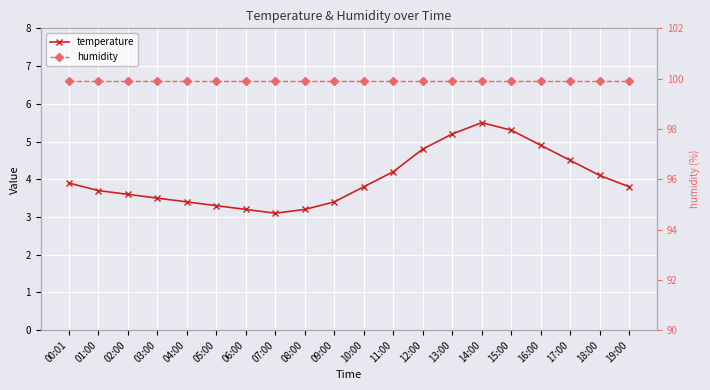

Reading left to right, what are all the values shown in this chart?

temperature: 3.9	3.7	3.6	3.5	3.4	3.3	3.2	3.1	3.2	3.4	3.8	4.2	4.8	5.2	5.5	5.3	4.9	4.5	4.1	3.8
humidity: 99.9	99.9	99.9	99.9	99.9	99.9	99.9	99.9	99.9	99.9	99.9	99.9	99.9	99.9	99.9	99.9	99.9	99.9	99.9	99.9